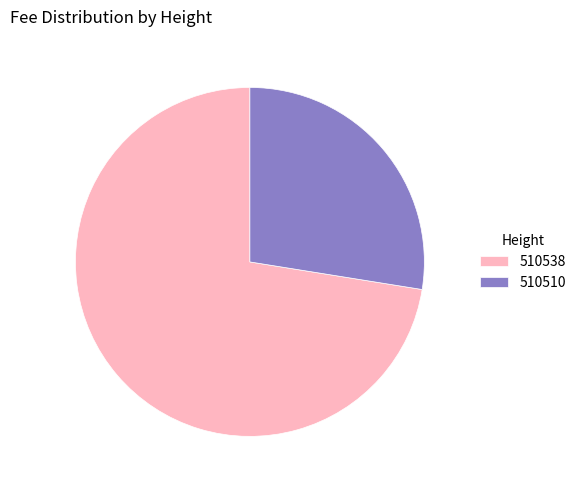

Is the sum of 510510 and 510538 greater than half?

Yes